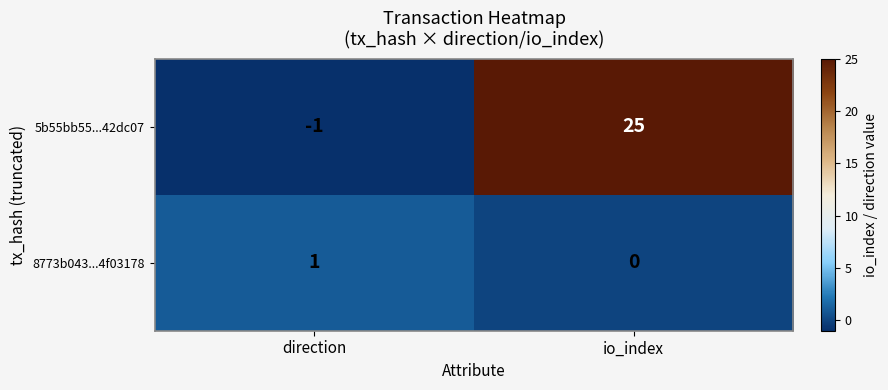

Which category has the highest value across all series?

io_index